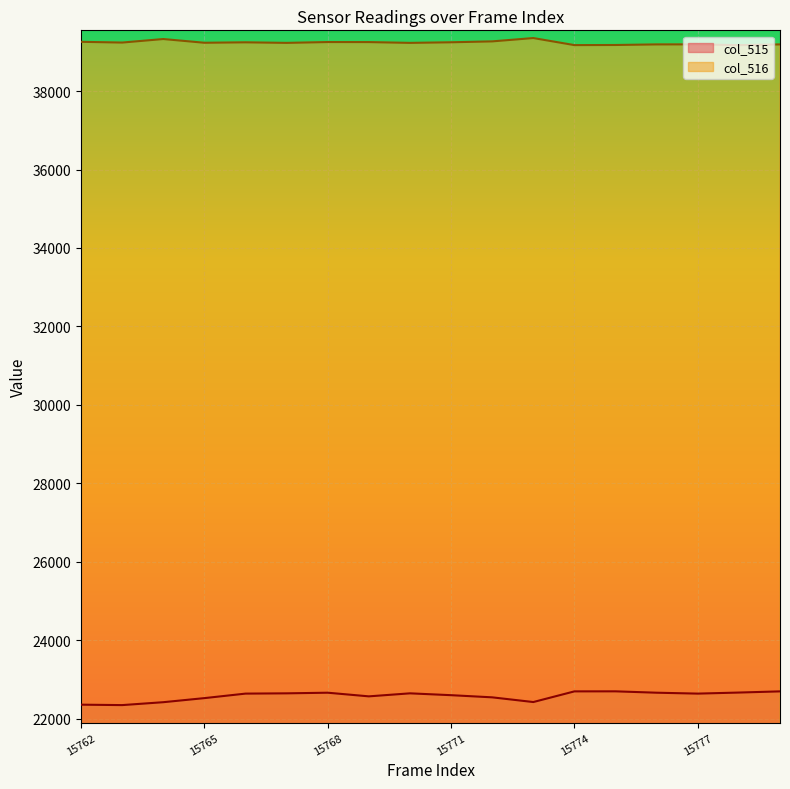

True or false: col_515 has a value of 22643 at 15770.

True